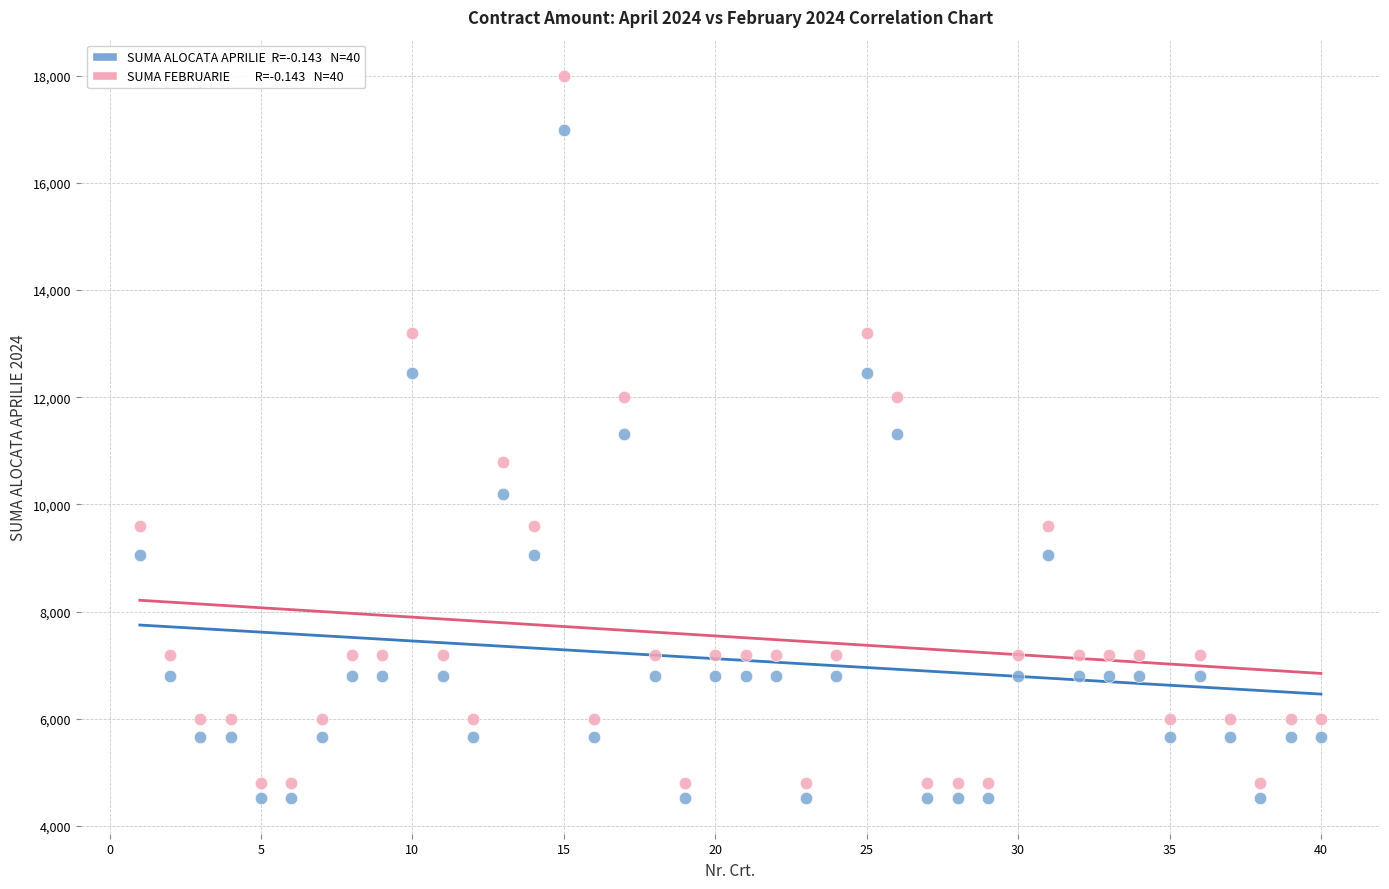

Across all data points, what is the range of Y values (max minus min)?

13470.2